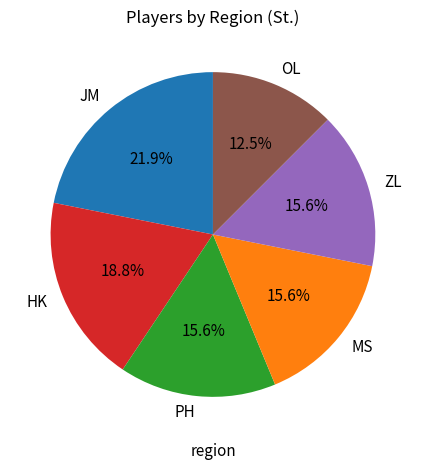

Count the number of slices in the pie.

6